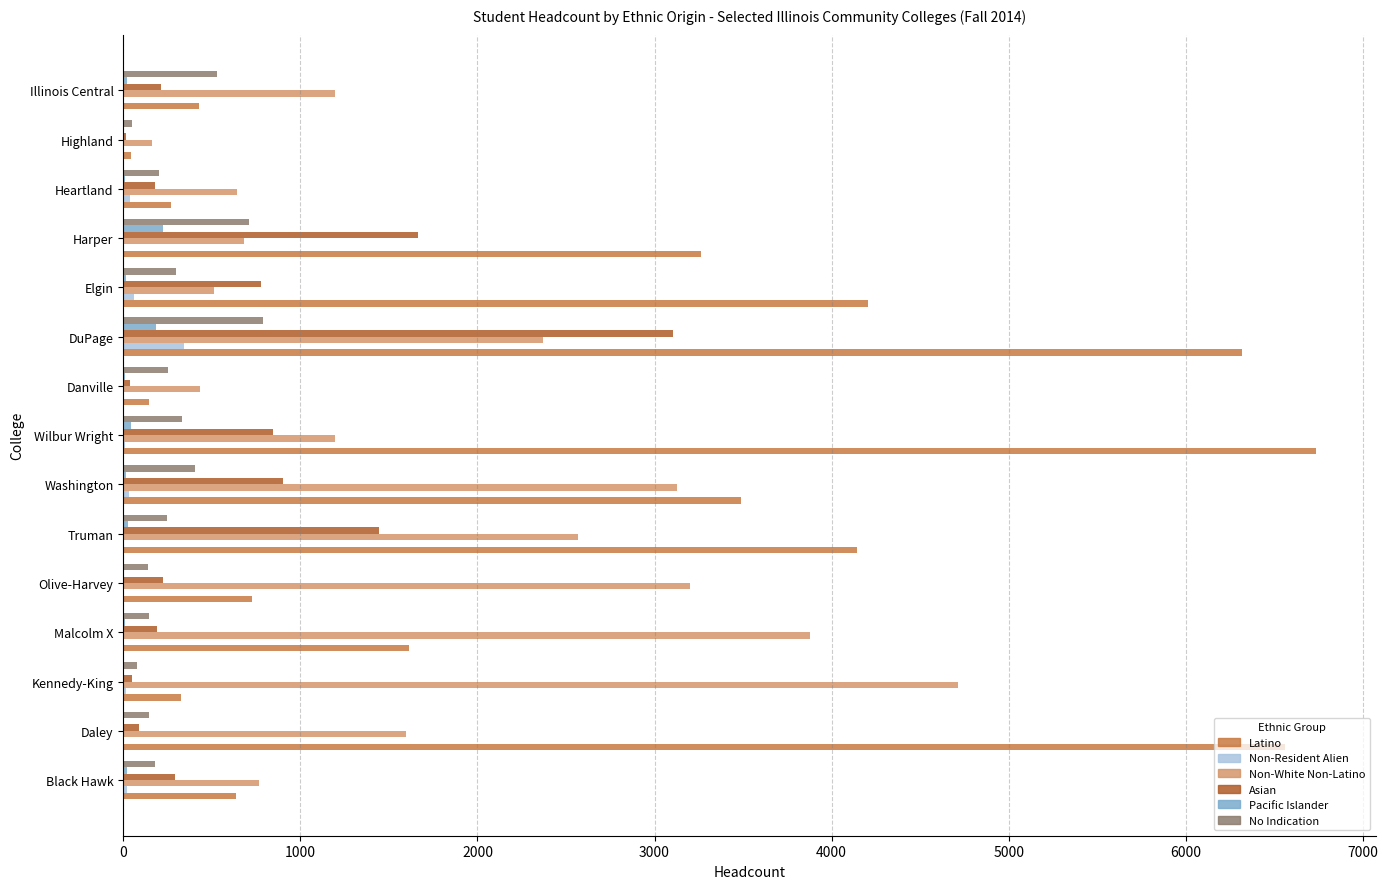

What is the highest value of the Pacific Islander series?

227